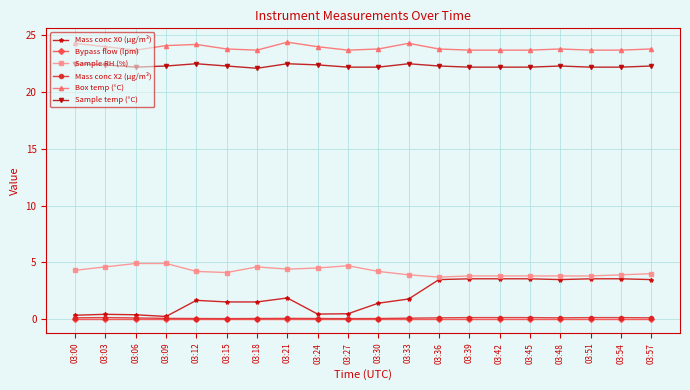

What is the value of the Sample RH (%) point at the 3rd from the left?

4.9